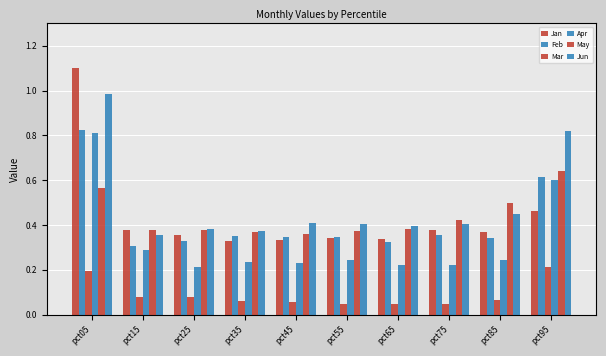

How many bars are there in each group?

6